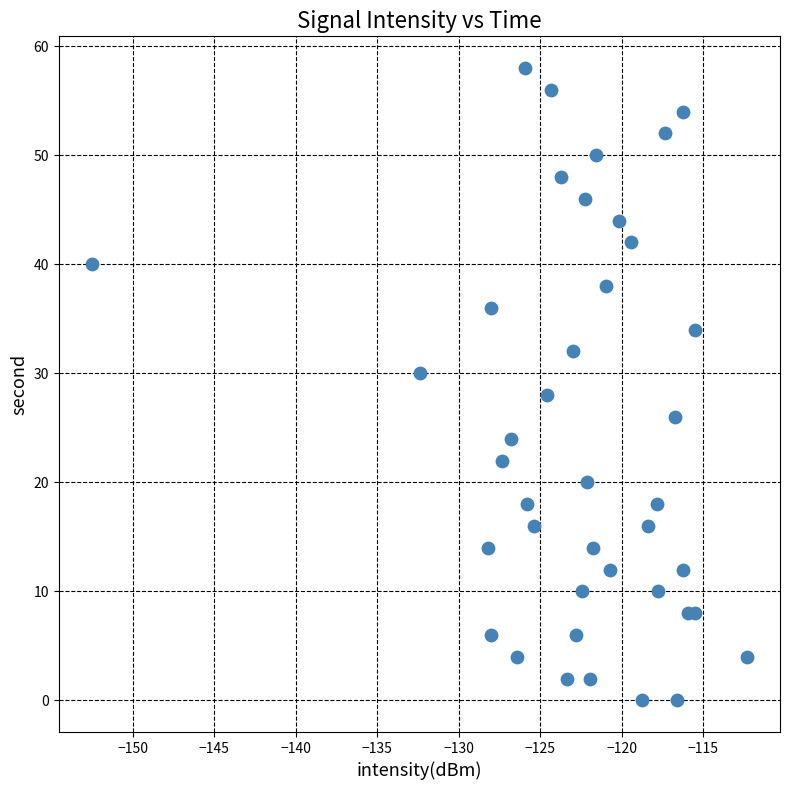

What is the range of Y values (max minus min)?

58